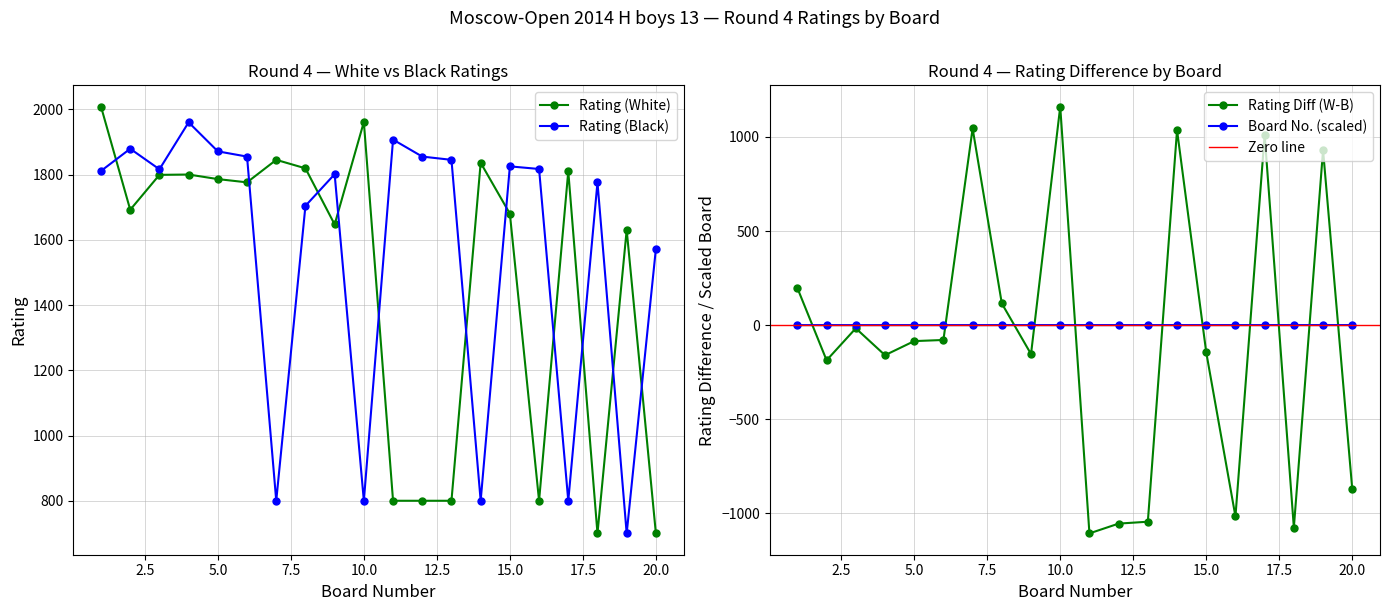

What is the value of the Board No. point at the 18th from the left?

0.2